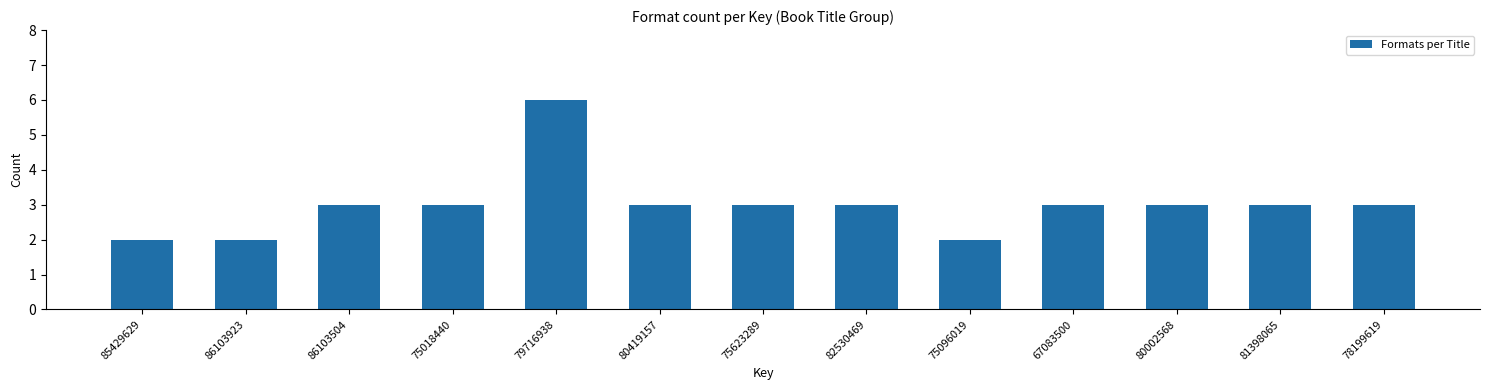

Reading left to right, extract all data points from this chart.

2	2	3	3	6	3	3	3	2	3	3	3	3